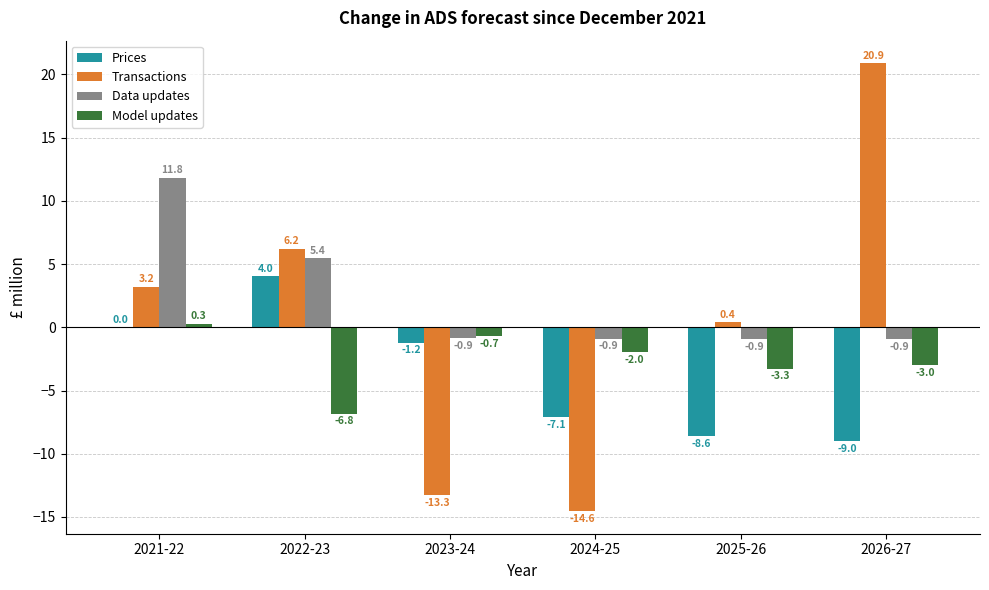

How many data points in Data updates are above 0?

2